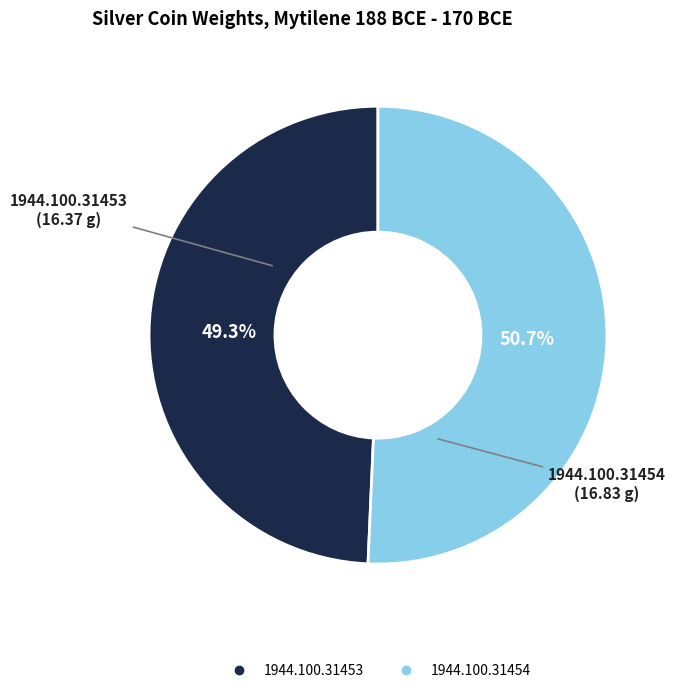

To the nearest percent, what is the combined percentage of 1944.100.31454 and 1944.100.31453?

100%